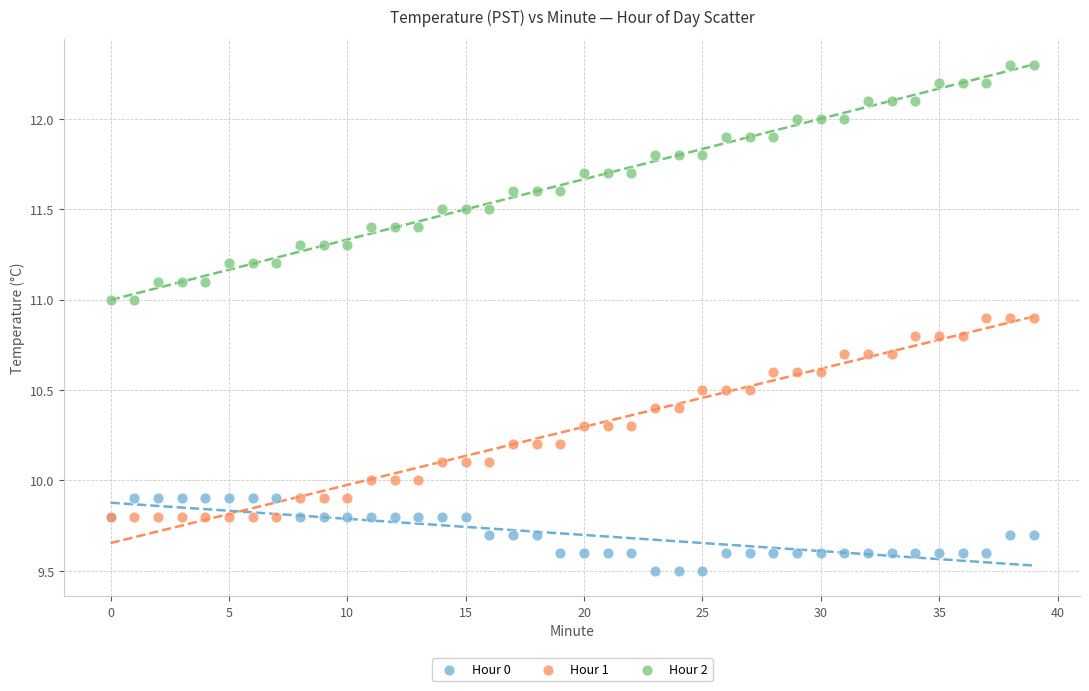

What are all the series names shown in the legend?

Hour 0, Hour 1, Hour 2